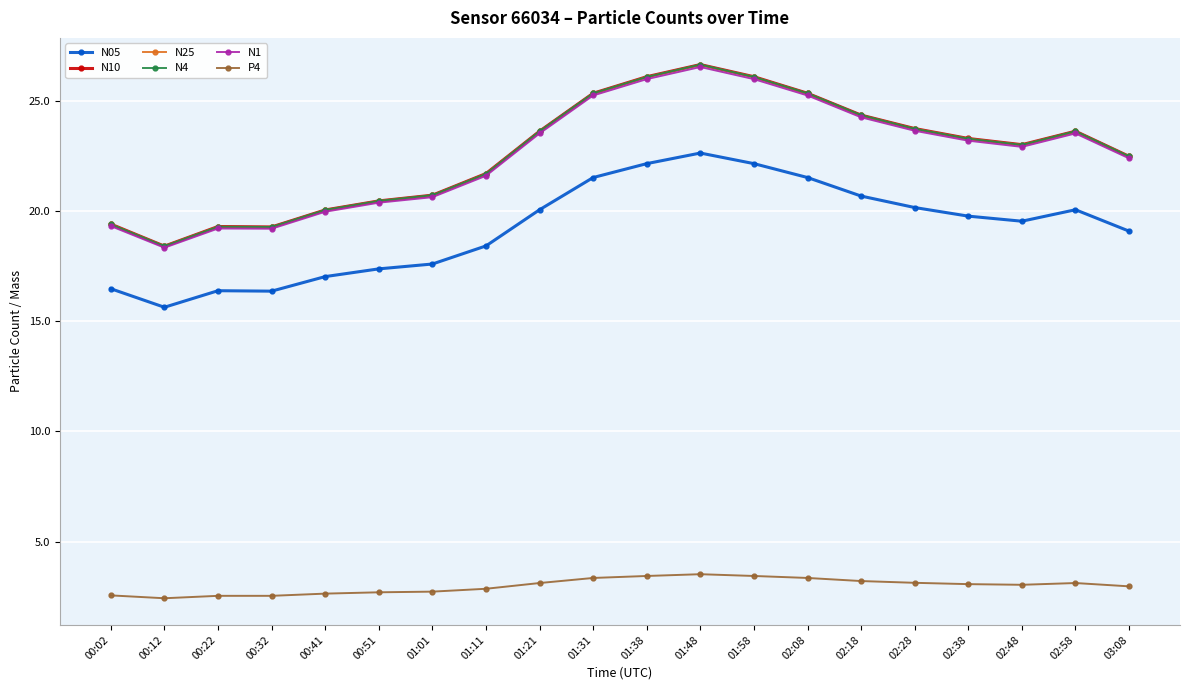

Is the value of N25 at 00:12 greater than the value of N10 at 02:18?

No